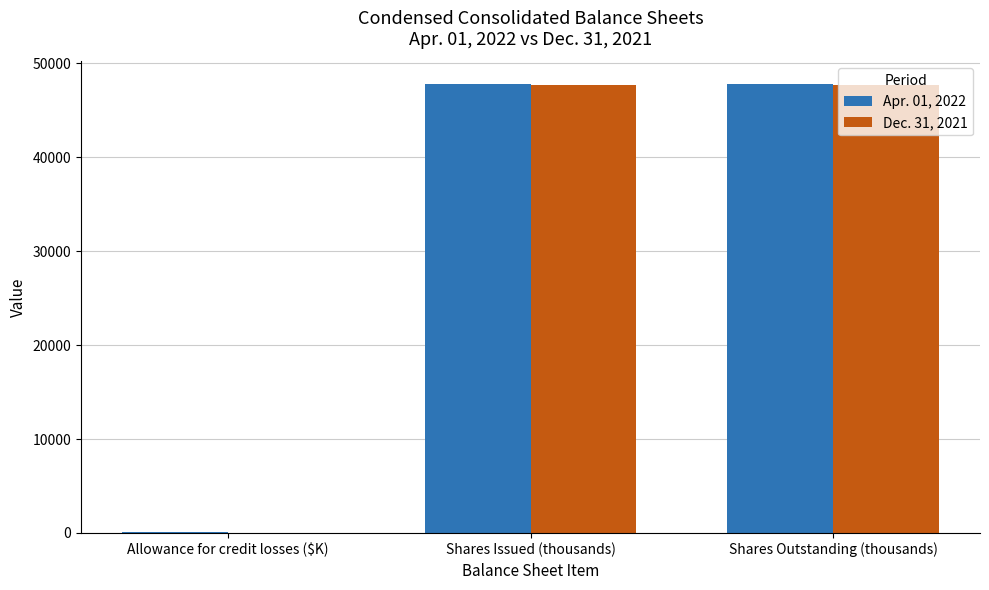

What is the greatest value displayed?

47810